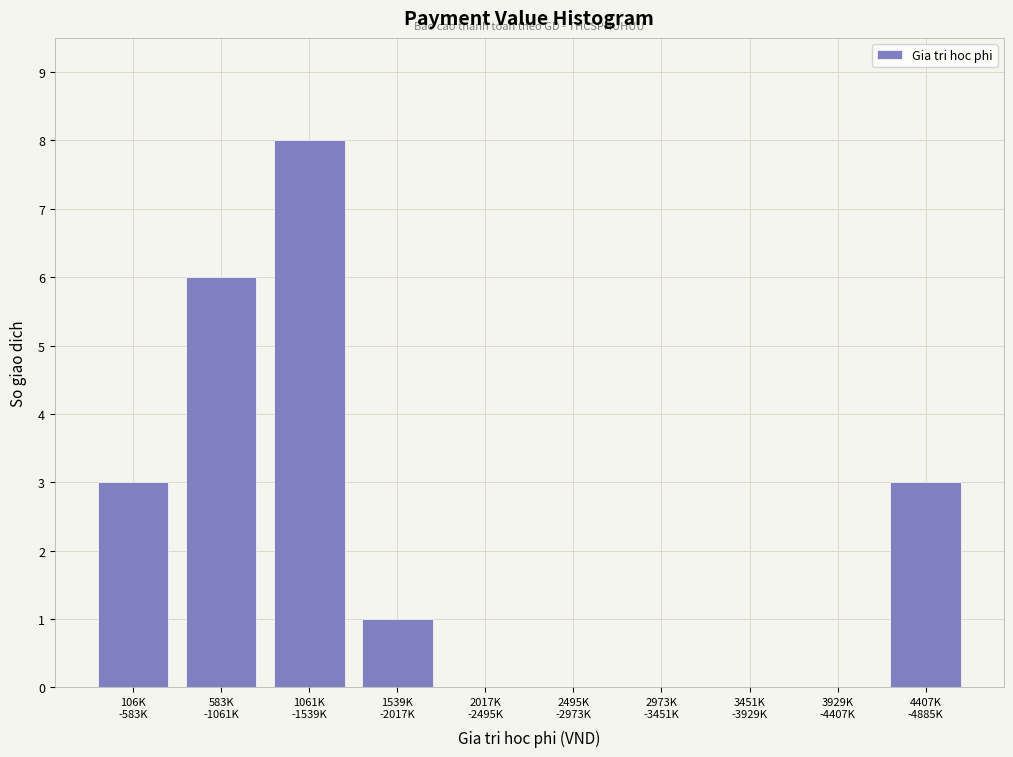

What is the maximum value shown in the chart?

8